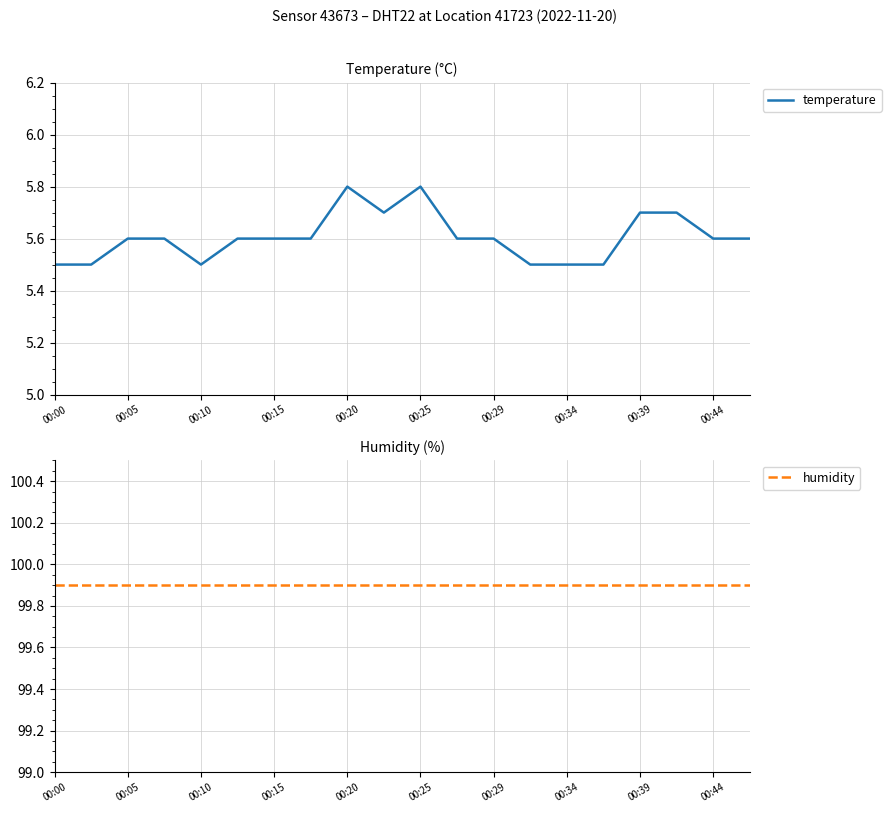

The humidity series shows 99.9 at 19. True or false?

True